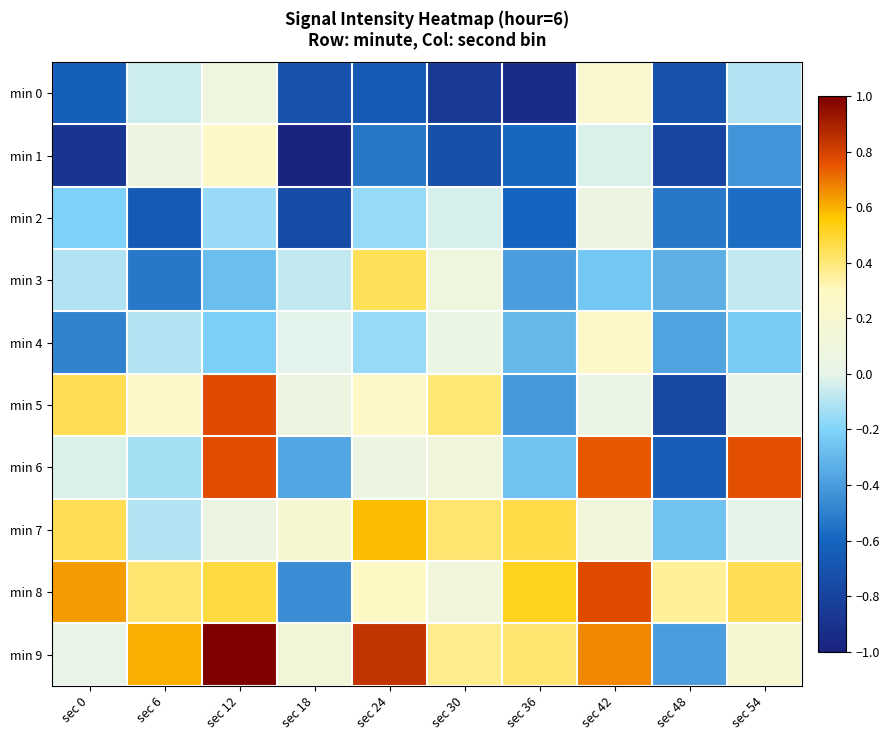

What is the spread (max minus min) of values at sec 12?

1.3